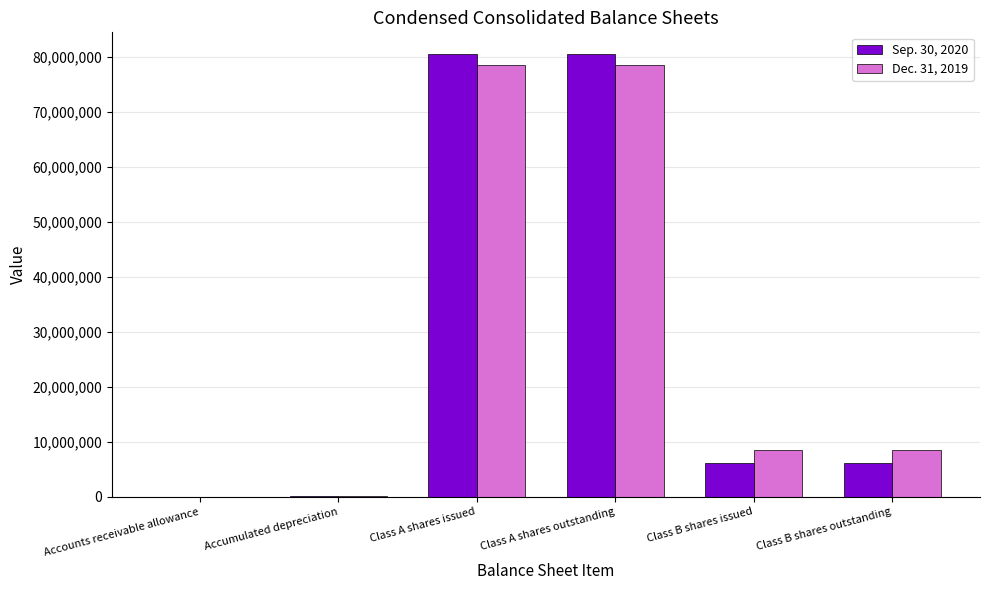

Which series changed the most between Class A shares issued and Class B shares issued?

Sep. 30, 2020